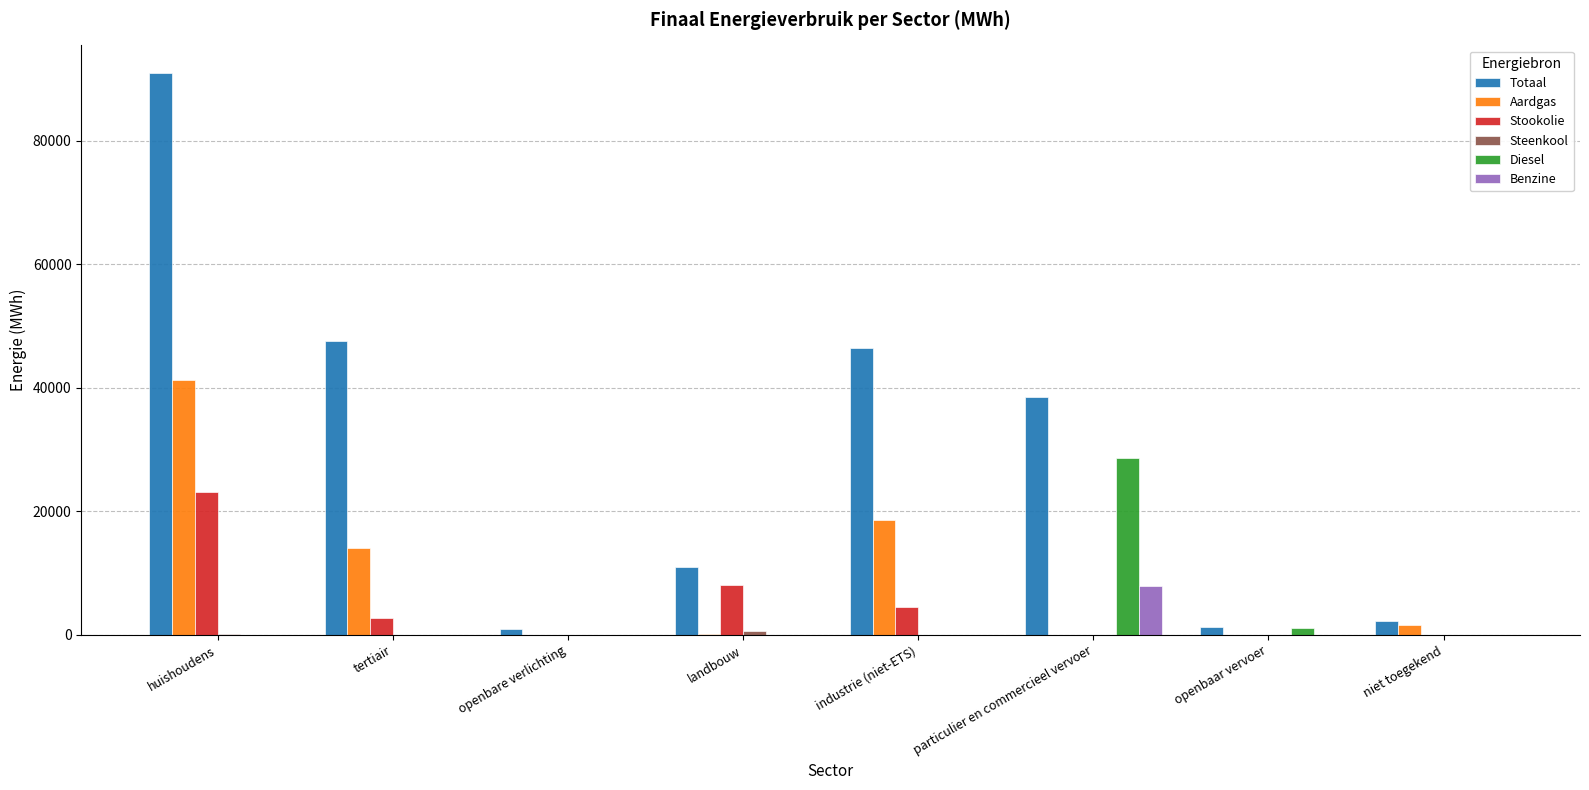

How many distinct data groups are displayed?

6